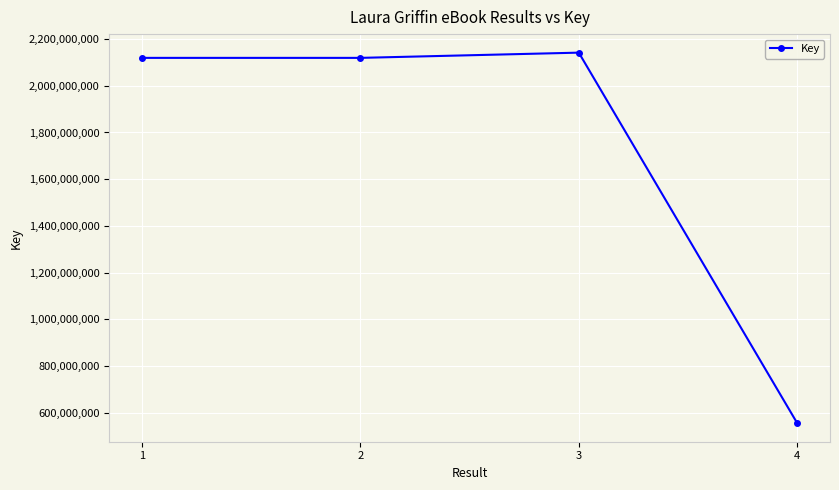

How many data points are less than 2119572022?

2